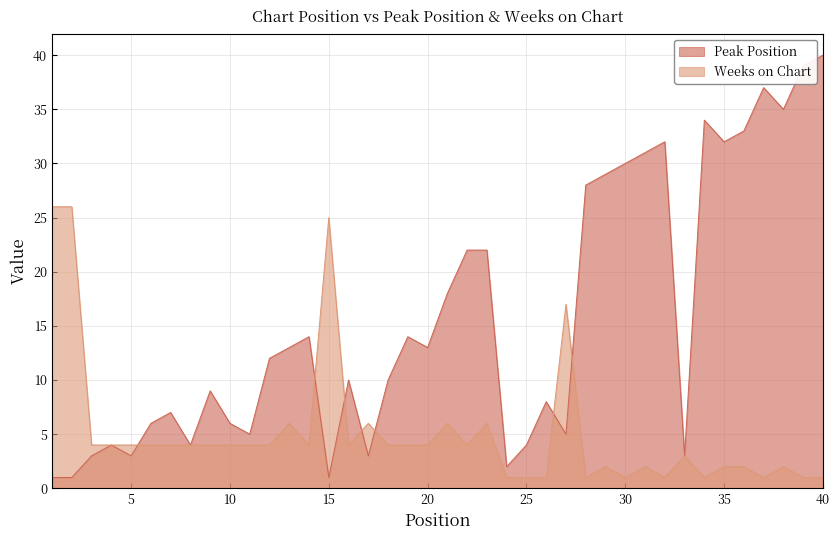

True or false: Peak Position and Weeks on Chart cross at least once.

True